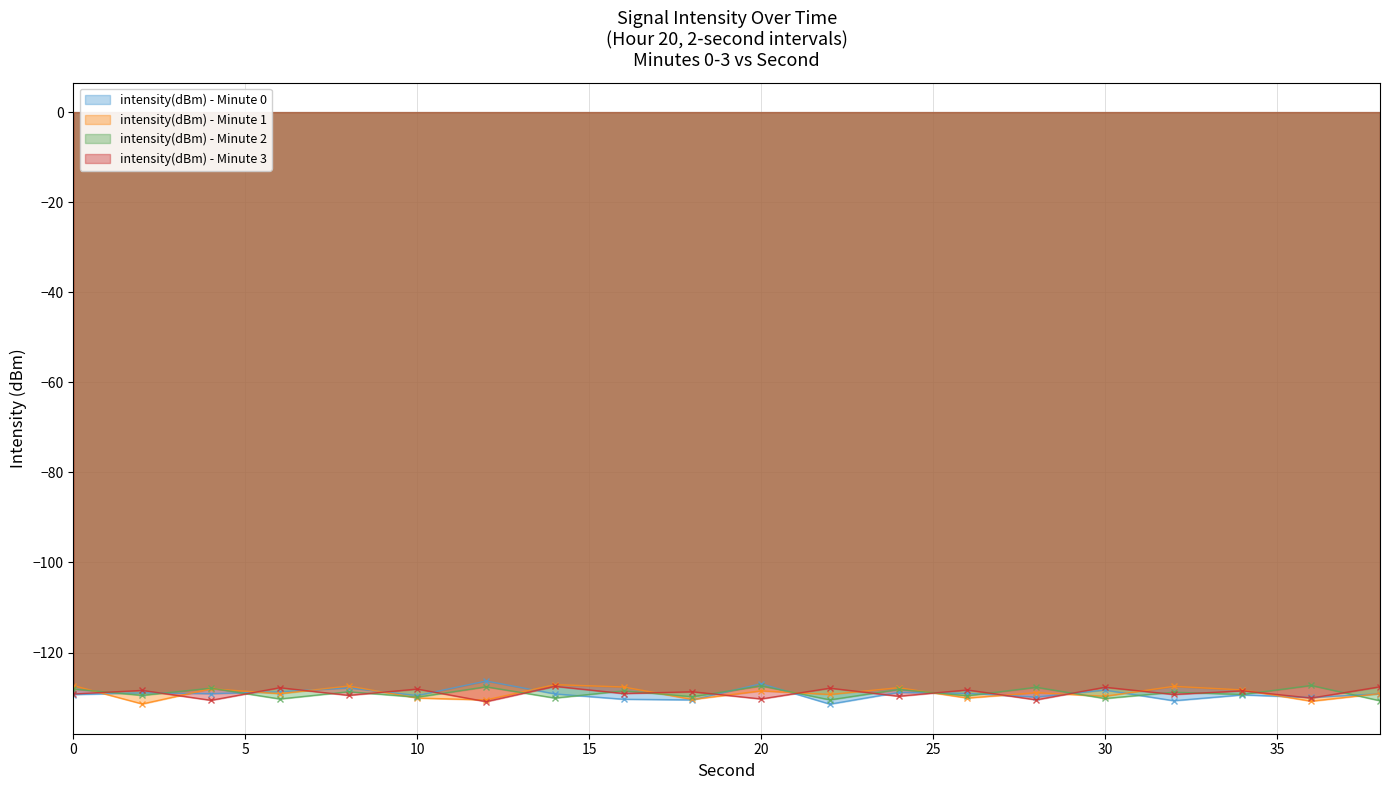

Which series has the widest spread of values?

intensity(dBm) - Minute 0